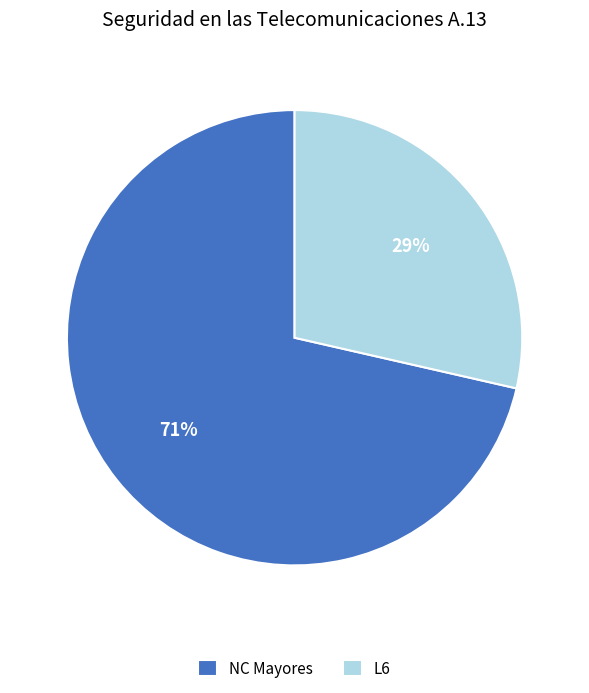

Which category has the biggest portion of the pie?

NC Mayores